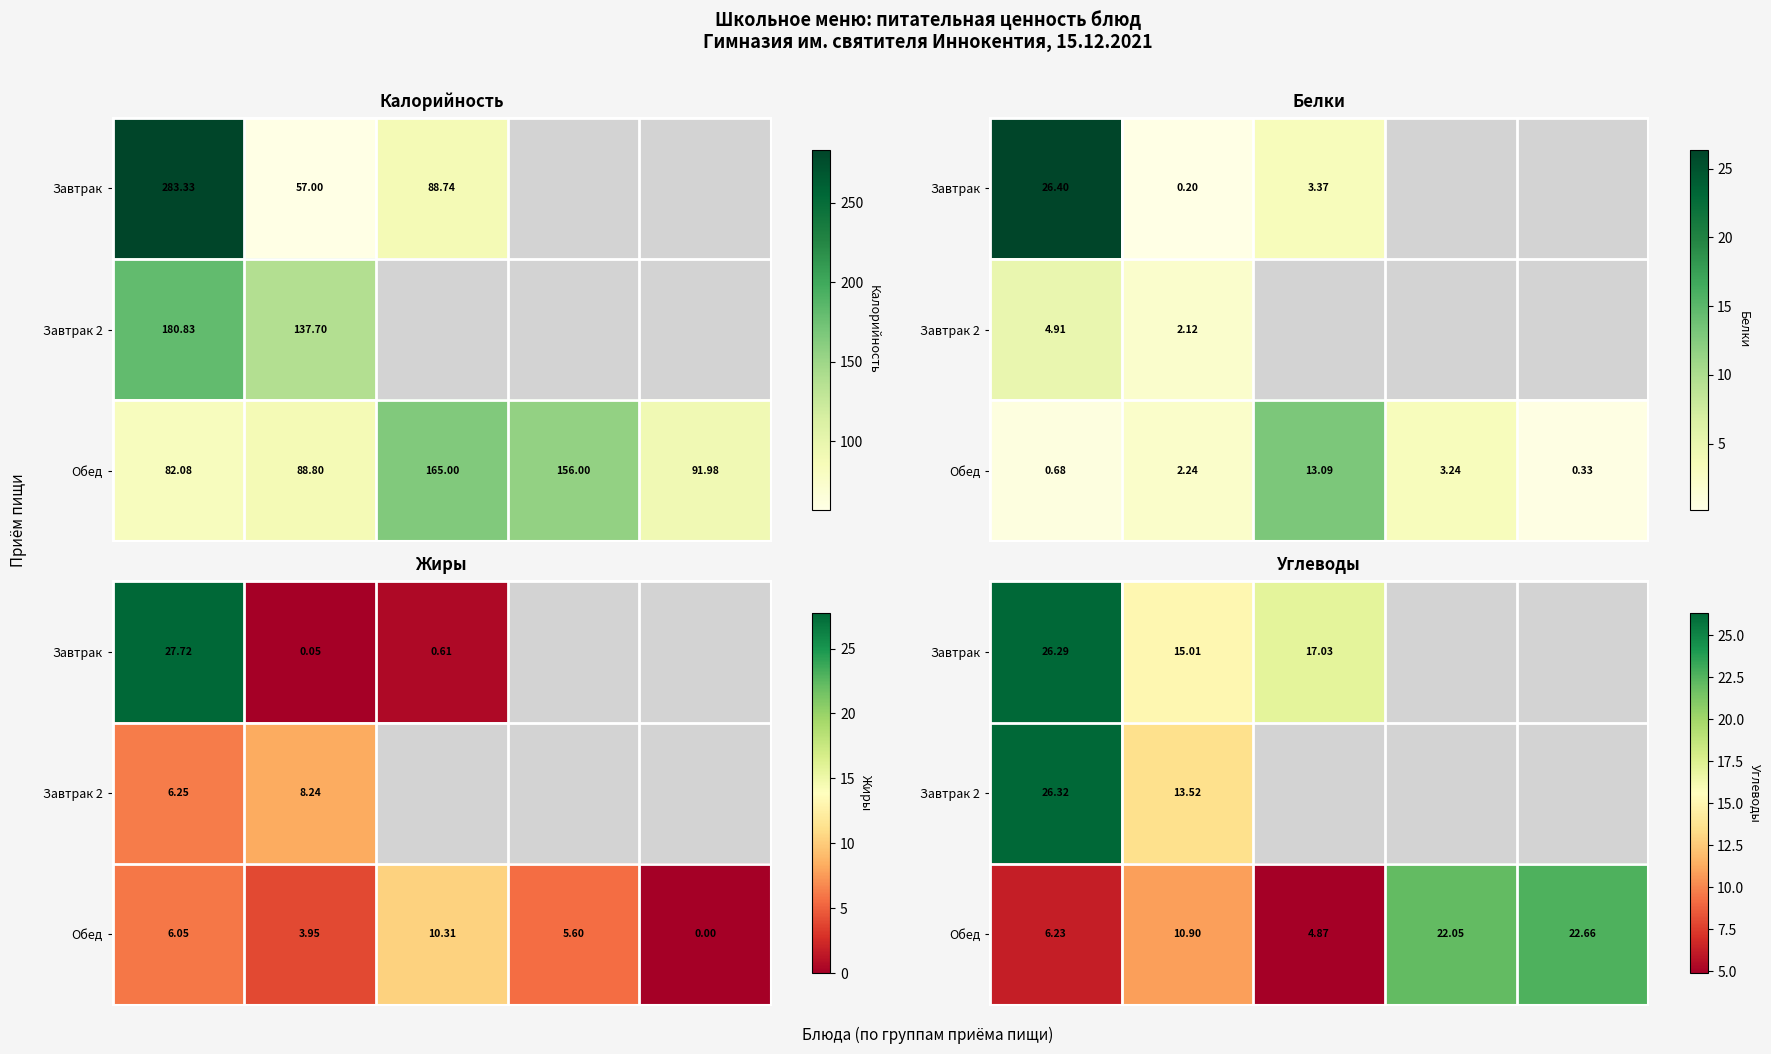

What is the difference between the maximum and minimum values in the Завтрак 2 series?

12.8